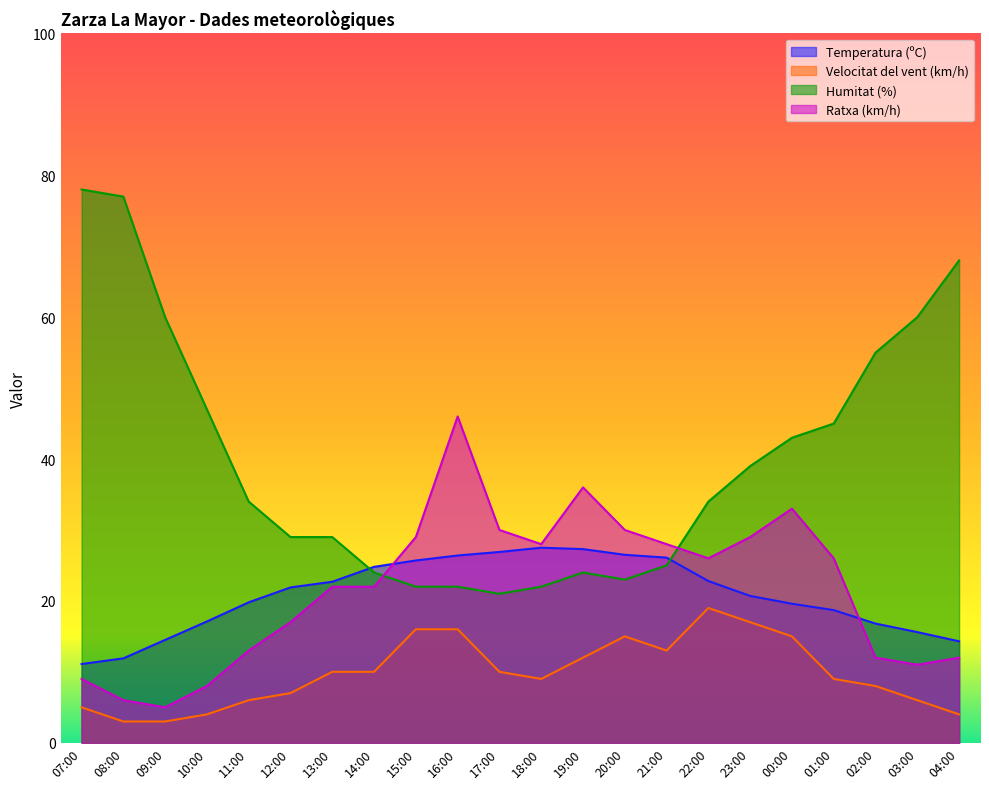

The Velocitat del vent (km/h) series shows 15.0 at 20:00. True or false?

True